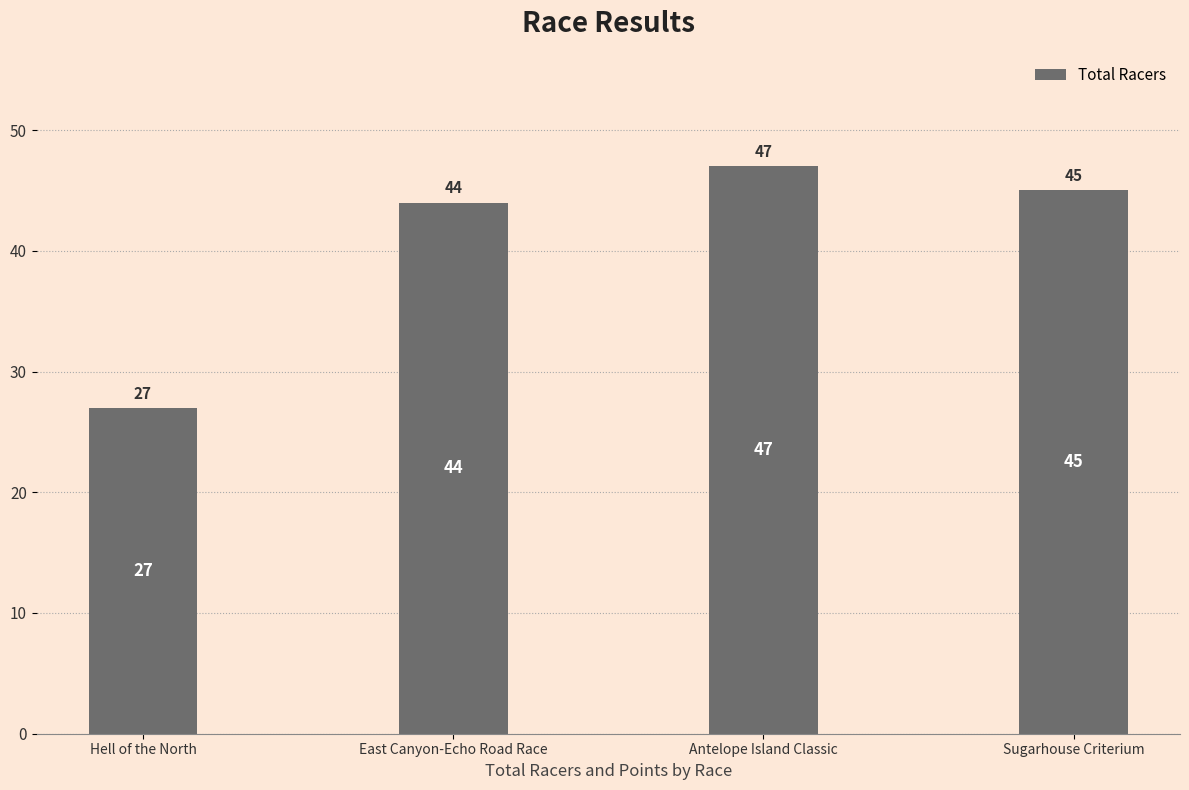

Where does the data first go above 45?

Antelope Island Classic